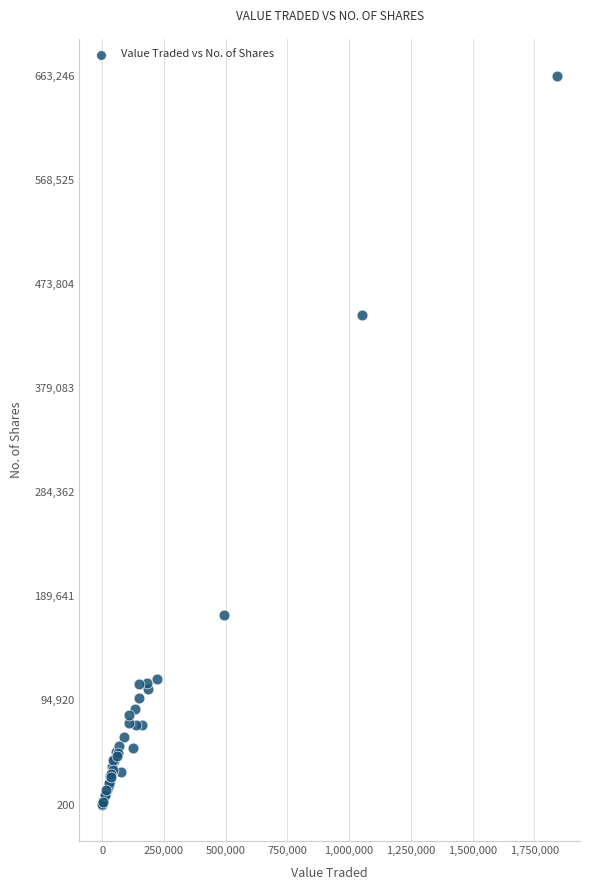

What Y value in the scatter plot is closest to 331723?

445548